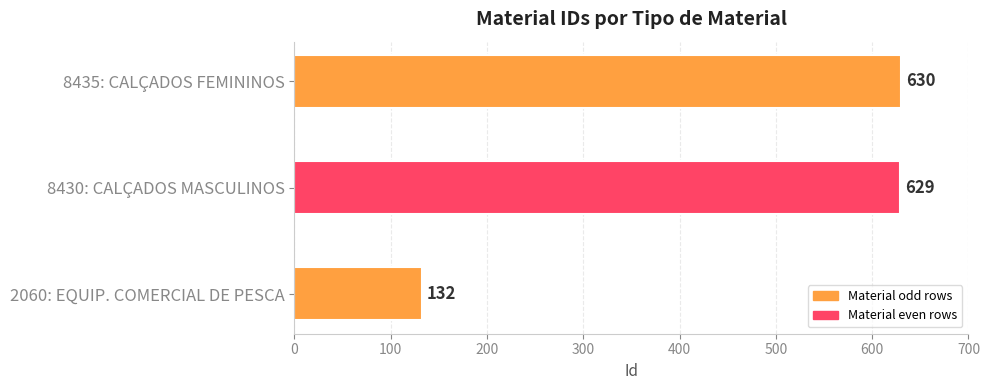

Is it true that the value at 2060: EQUIP. COMERCIAL DE PESCA is 132?

True